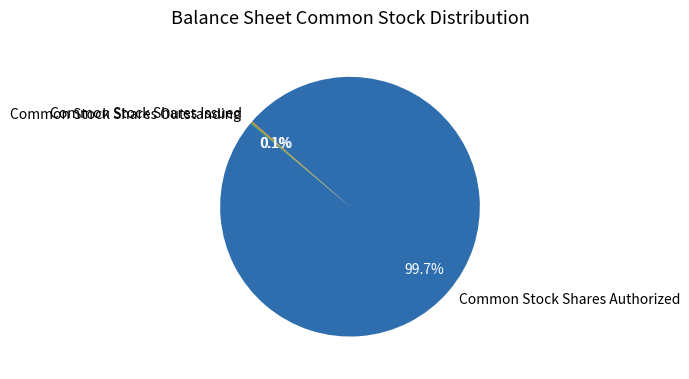

Which slice is the largest?

Common Stock Shares Authorized